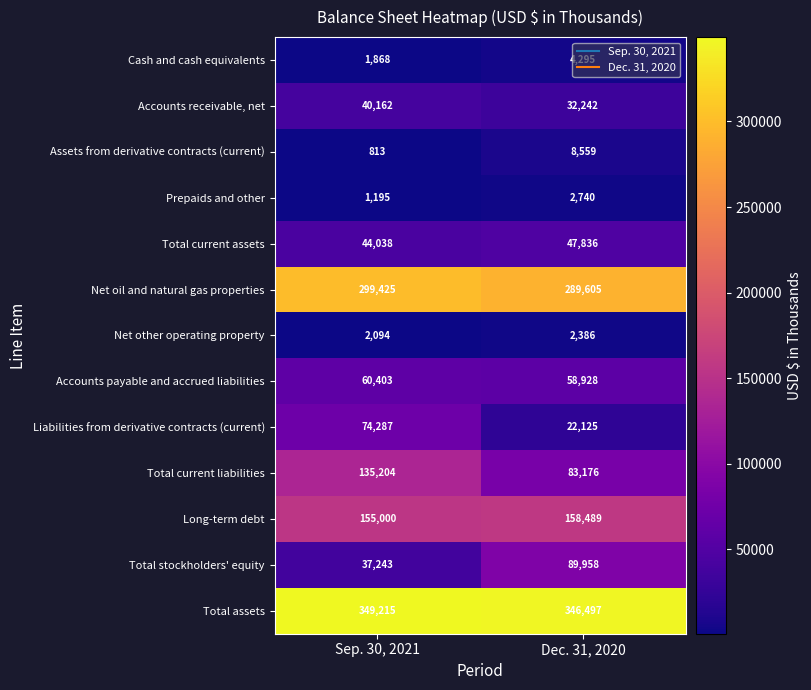

True or false: Total stockholders' equity has a value of 63511 at Sep. 30, 2021.

False